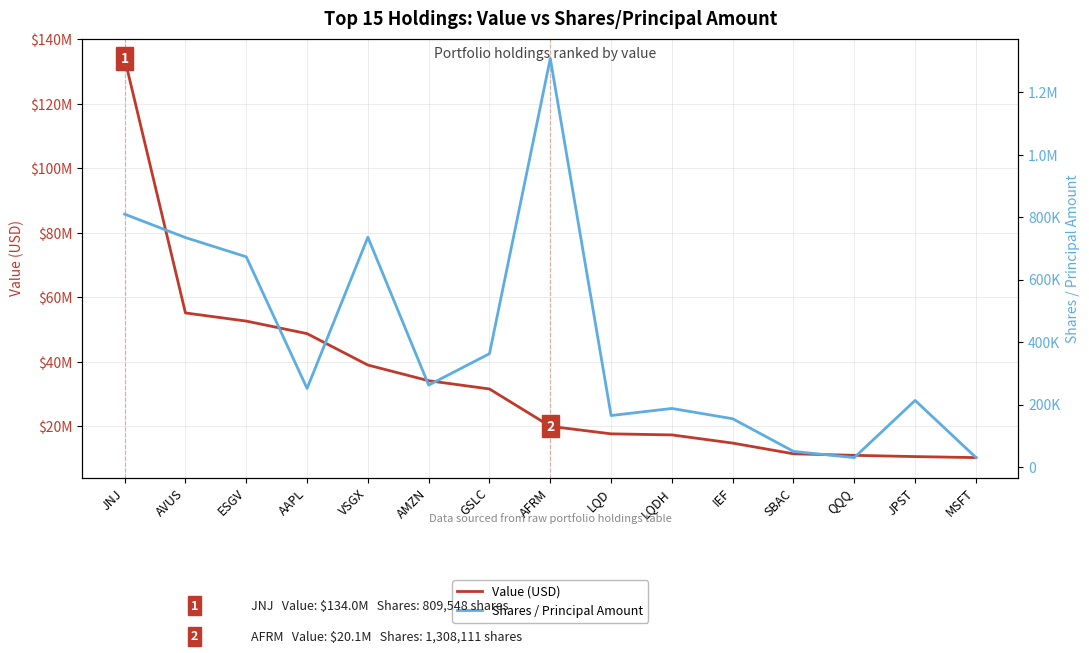

What is the spread (max minus min) of values at AAPL?

48514608